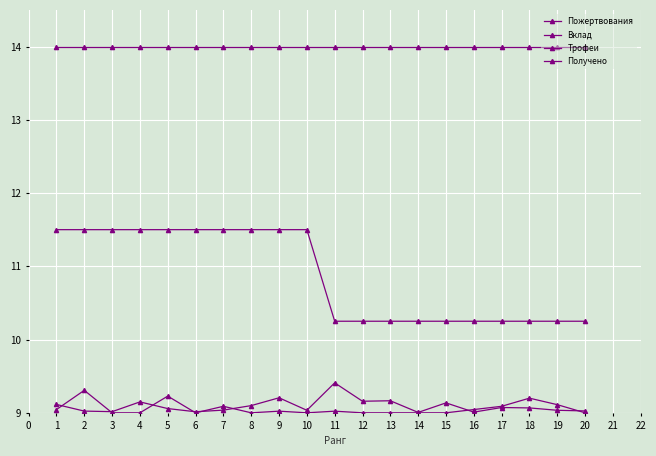

True or false: Вклад and Получено cross at least once.

False